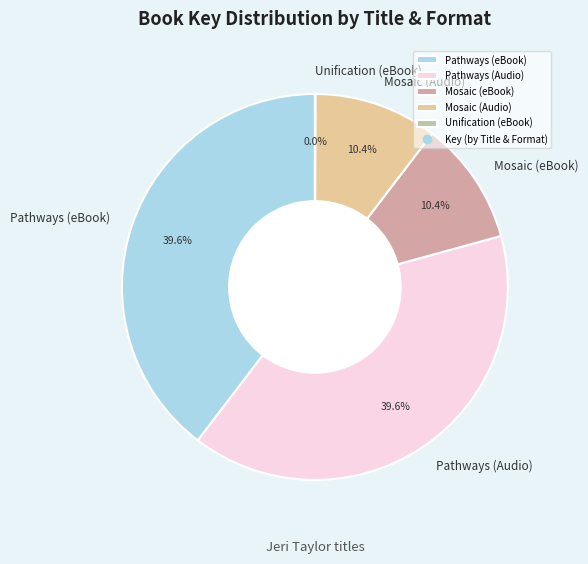

To the nearest percent, what percentage of the pie is Pathways (Audio)?

40%